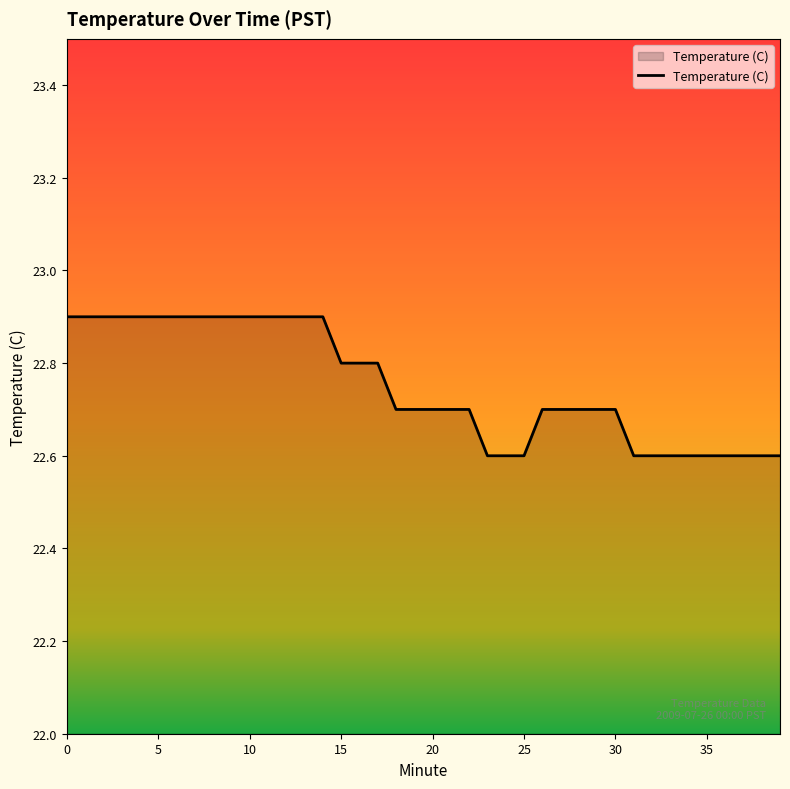

What is the difference between the maximum and minimum values?

0.3